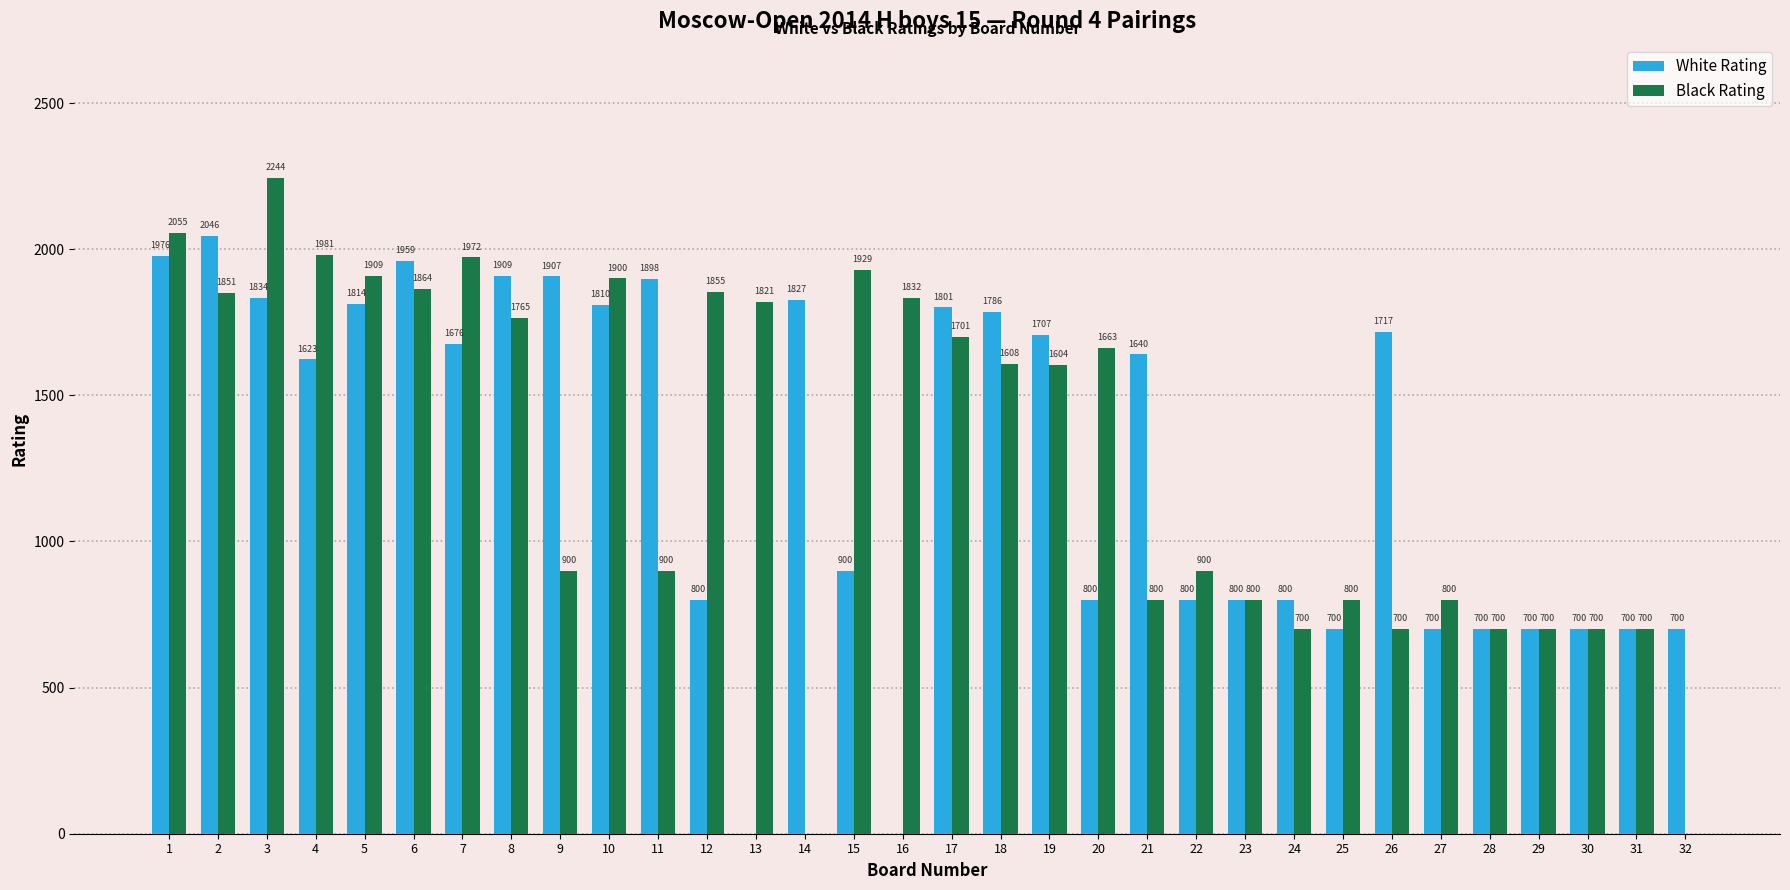

Is the value of White Rating at 31 greater than the value of Black Rating at 8?

No